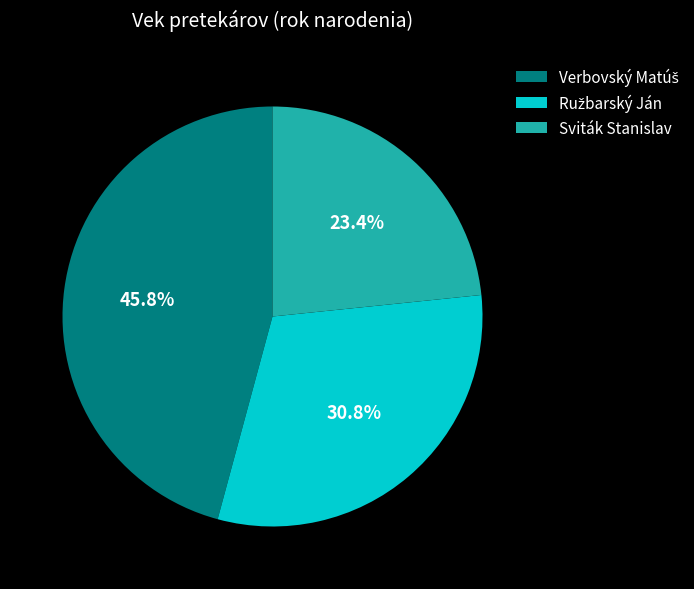

Does any single category account for the majority?

No